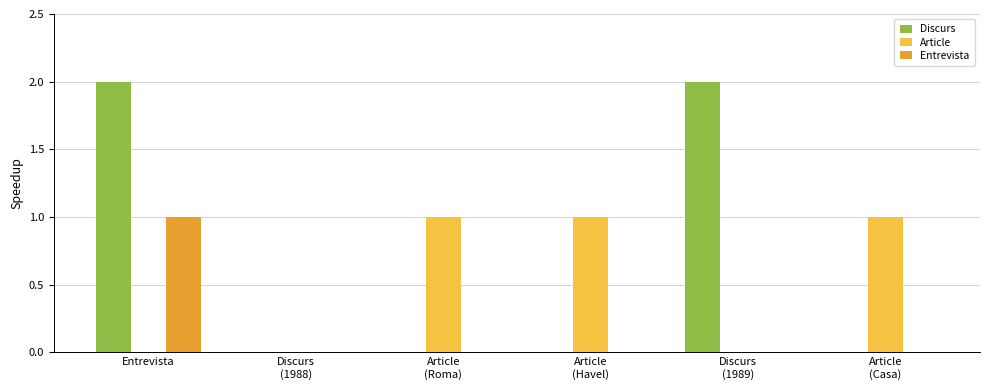

At which category is the sum across all series the highest?

Entrevista